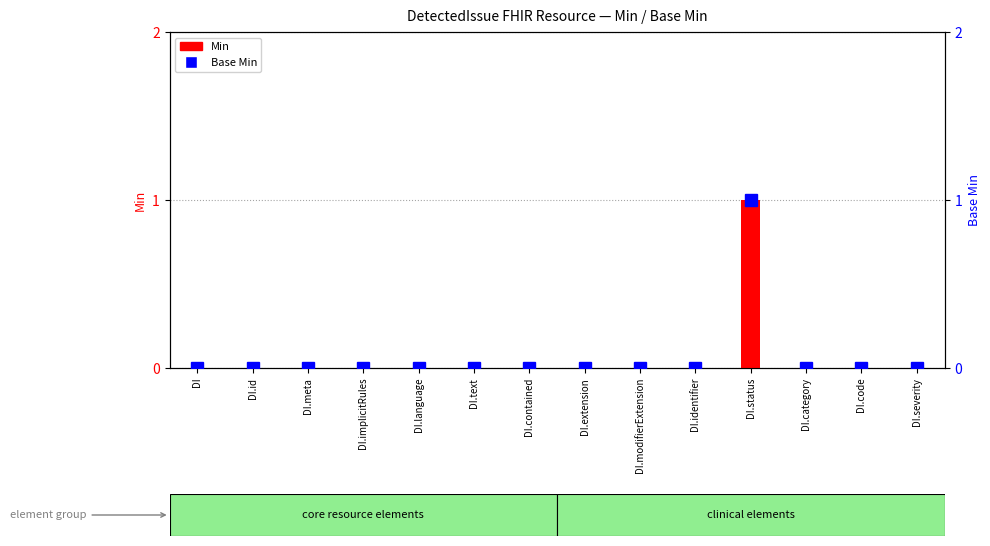

What is the label of the 5th bar from the right?

DI.identifier